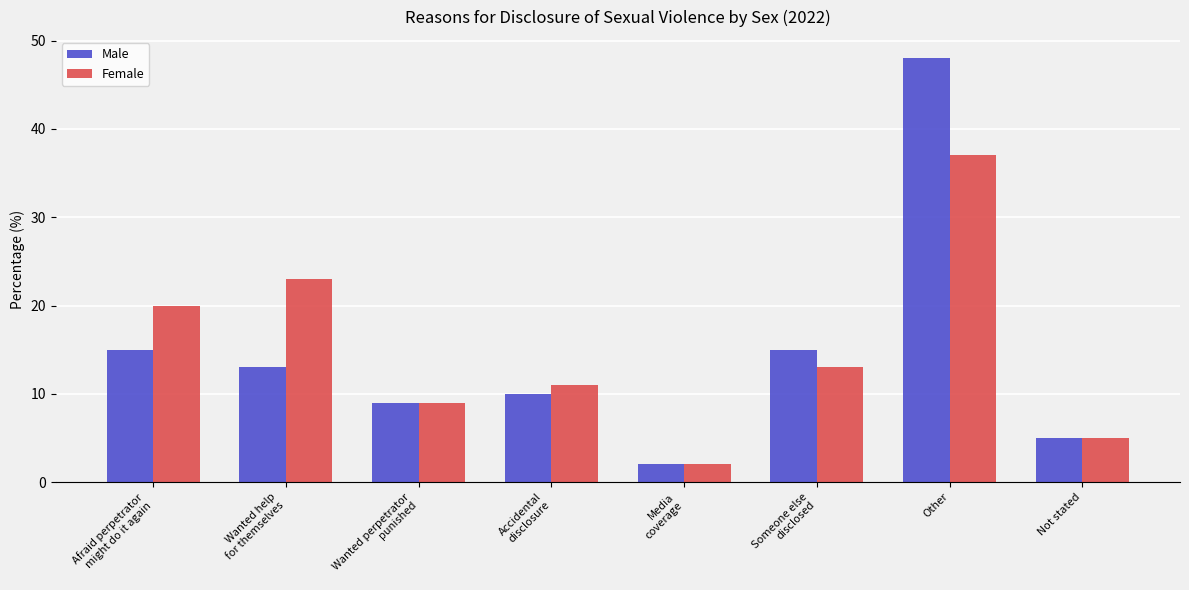

What is the maximum value for Male?

48